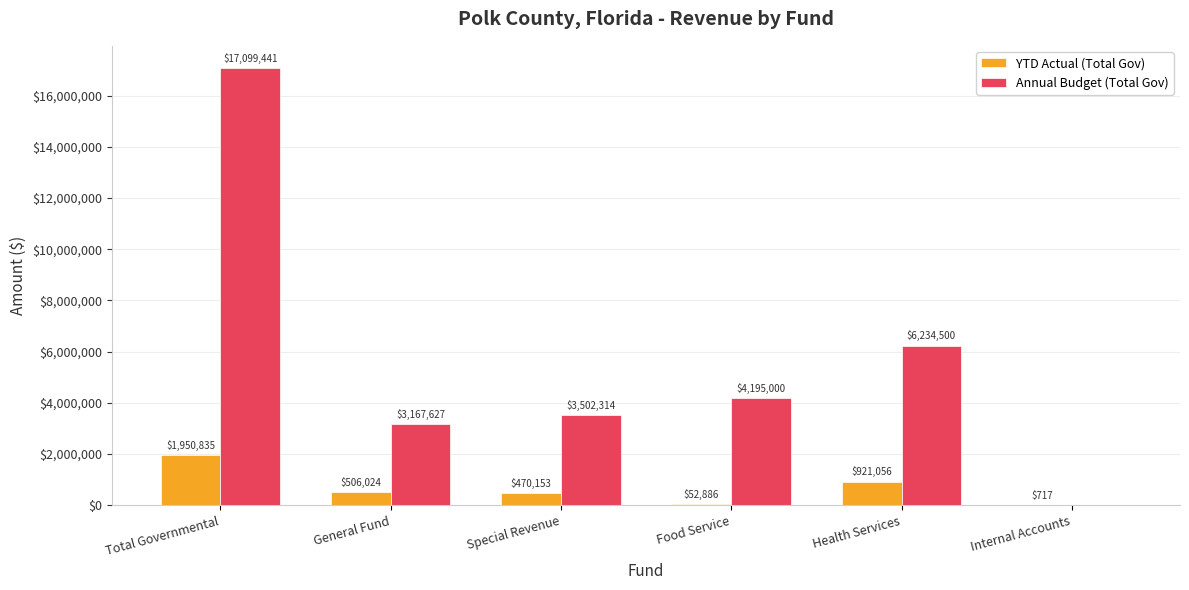

Count the number of data series in this chart.

2